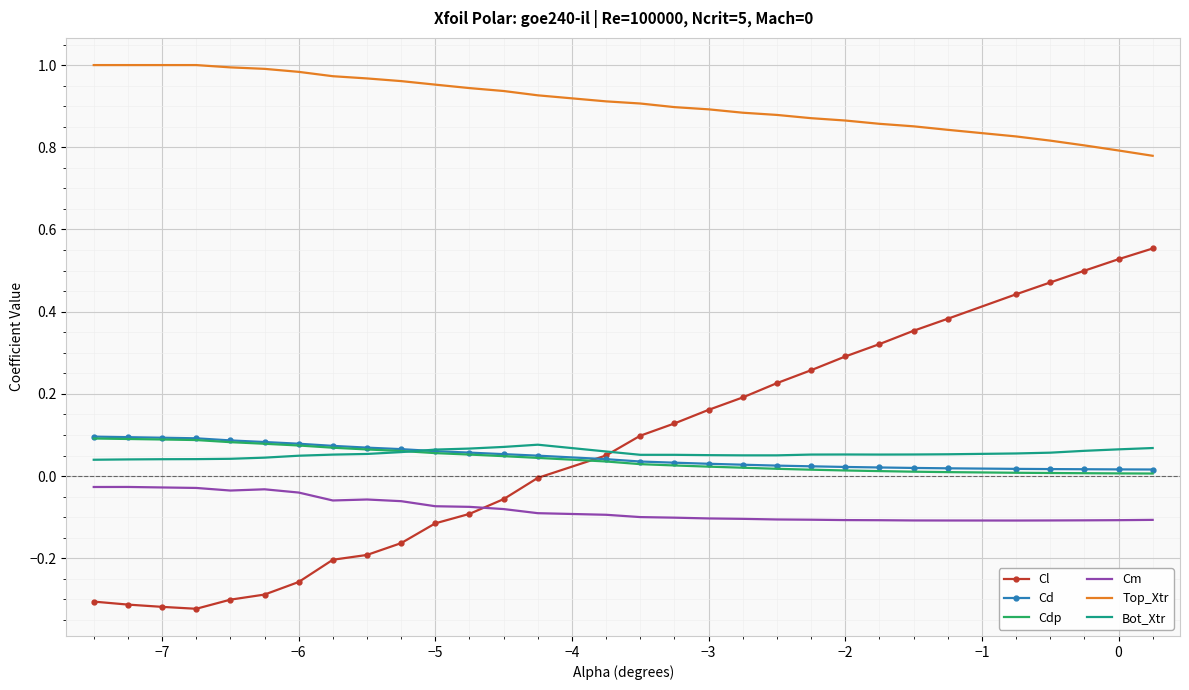

Which series has the widest spread of values?

Cl